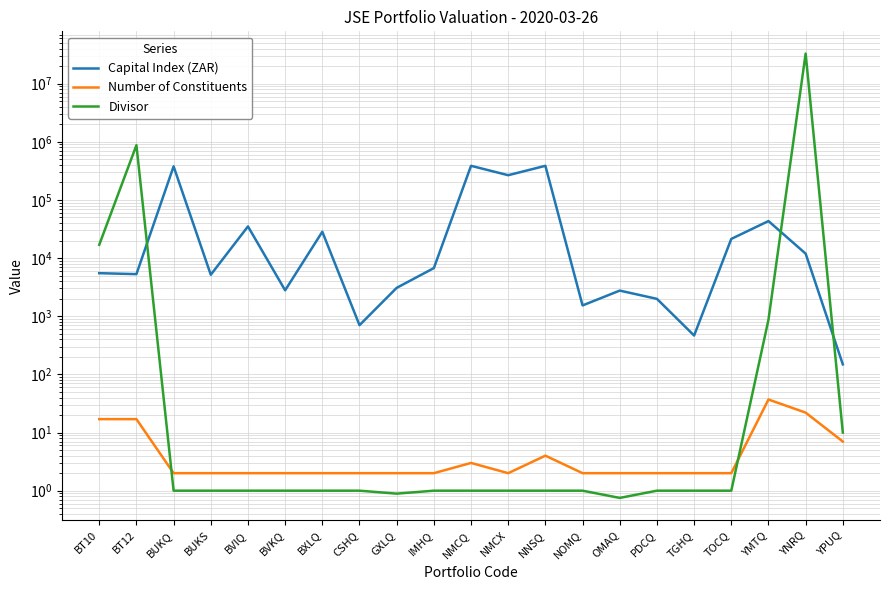

The Capital Index (ZAR) series shows 181.6 at CSHQ. True or false?

False